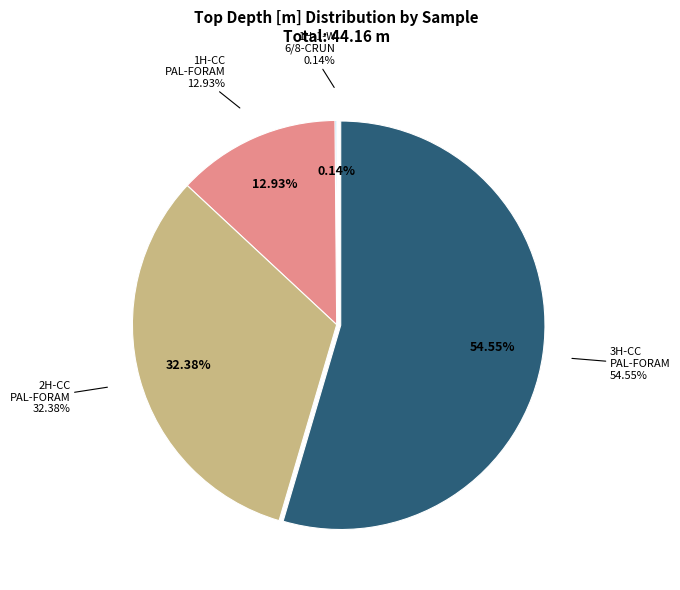

What is the total percentage of 375-U1526B-3H-CC-PAL-FORAM and 375-U1526B-1H-CC-PAL-FORAM?

67.5%